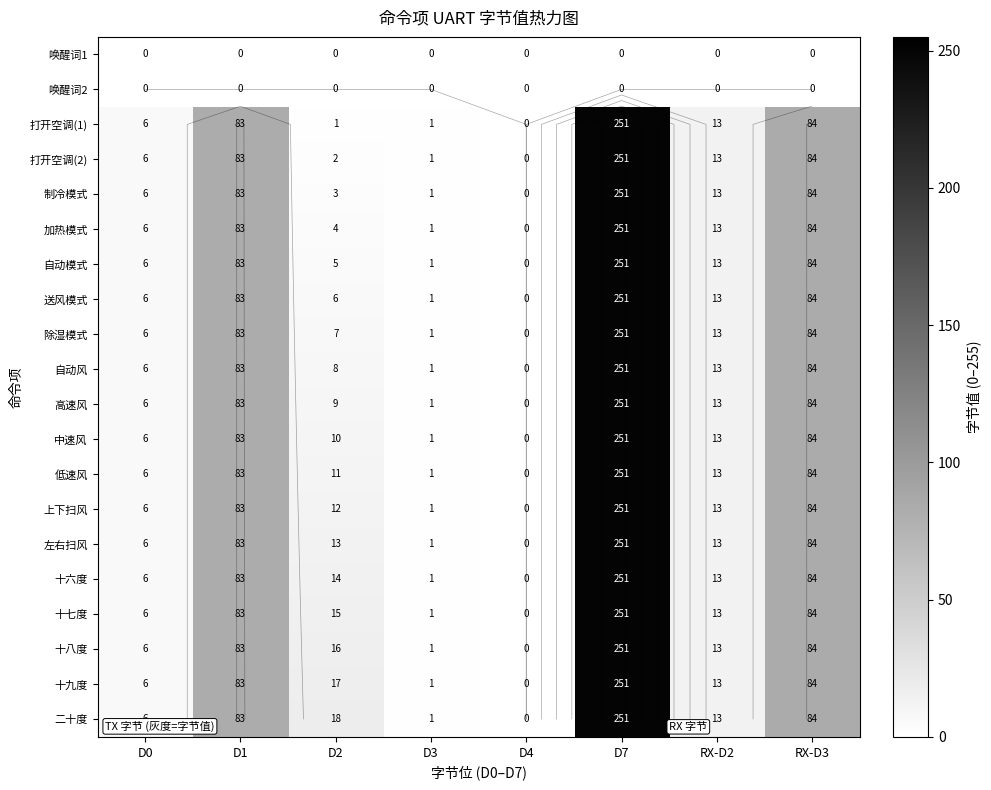

The 中速风 series shows 13 at RX-D2. True or false?

True